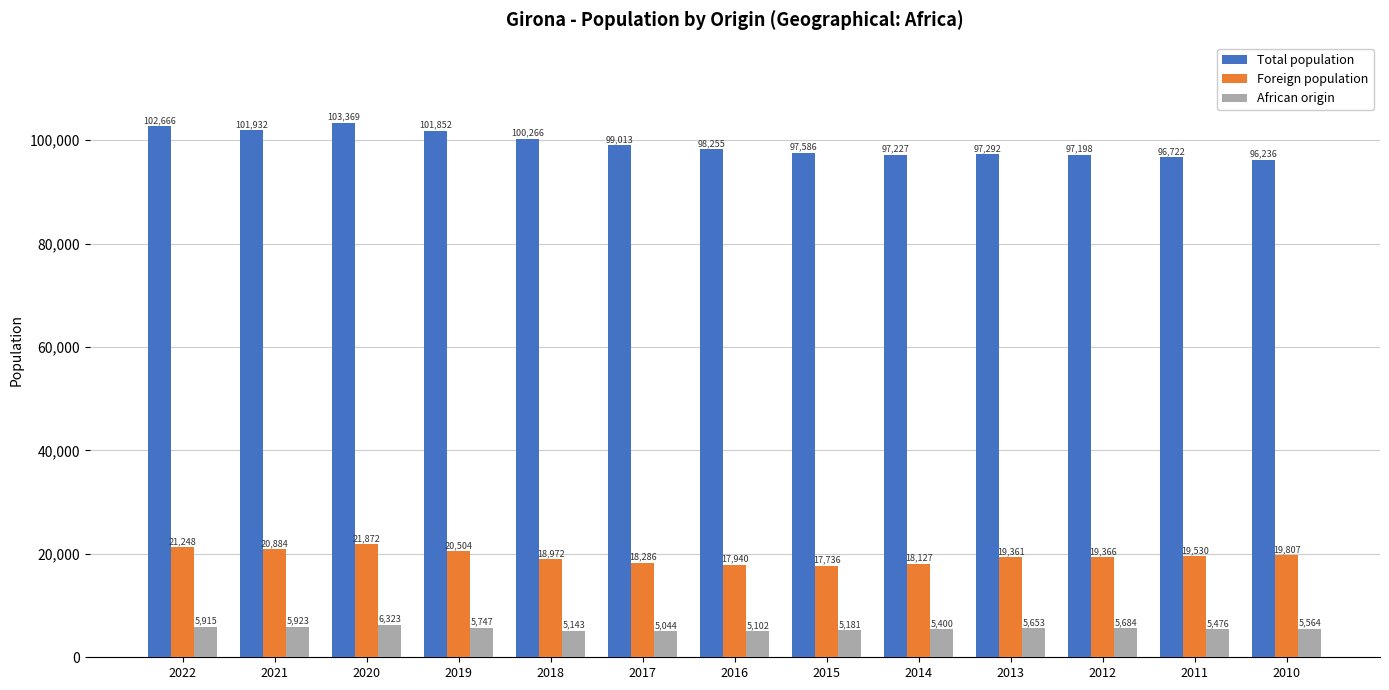

Which label corresponds to the largest value in the chart?

2020